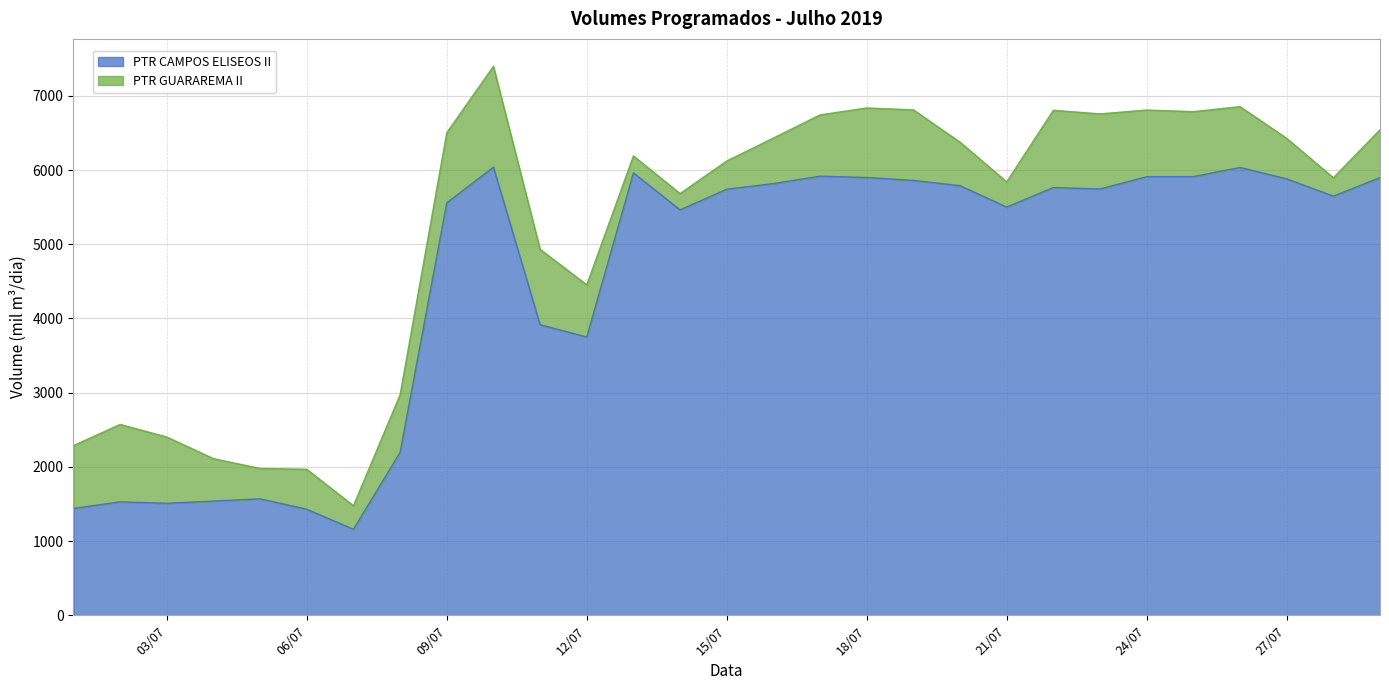

What is the sum of all values?

130382.1